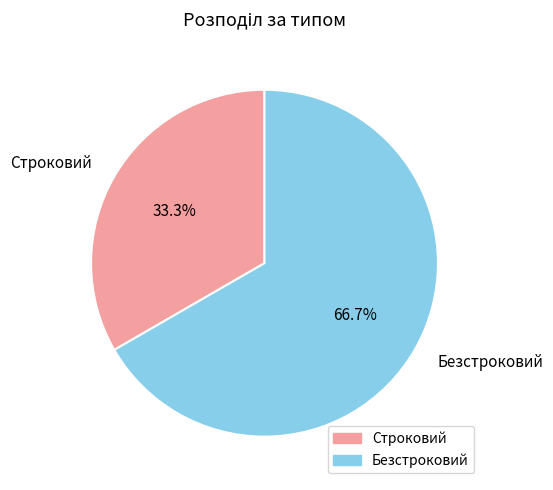

Which category has the smallest portion of the pie?

Строковий